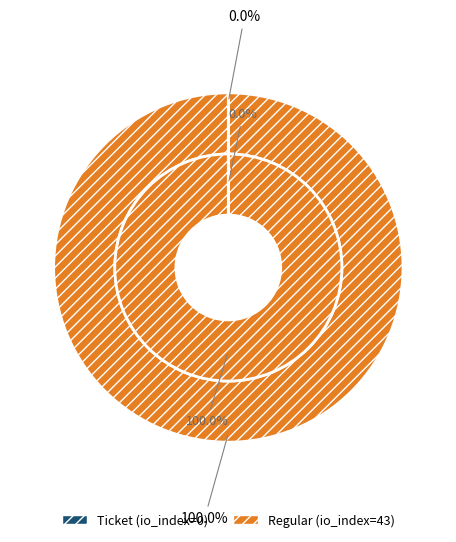

Do Regular and Ticket together represent more than half of the pie?

Yes